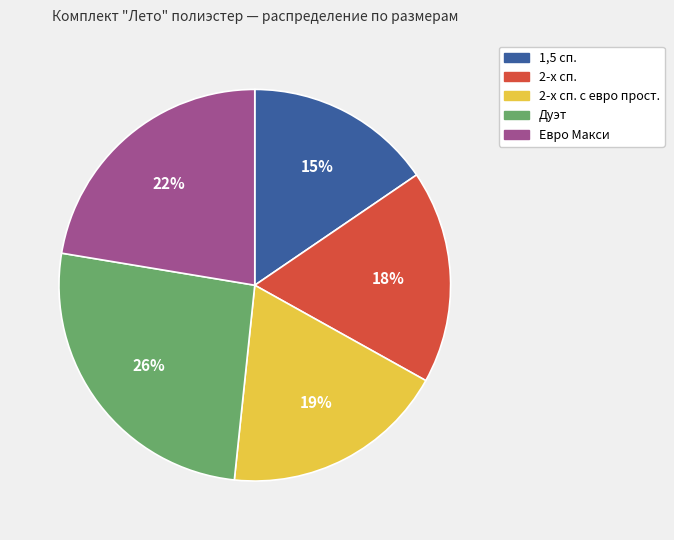

To the nearest percent, what is the average slice percentage?

20%